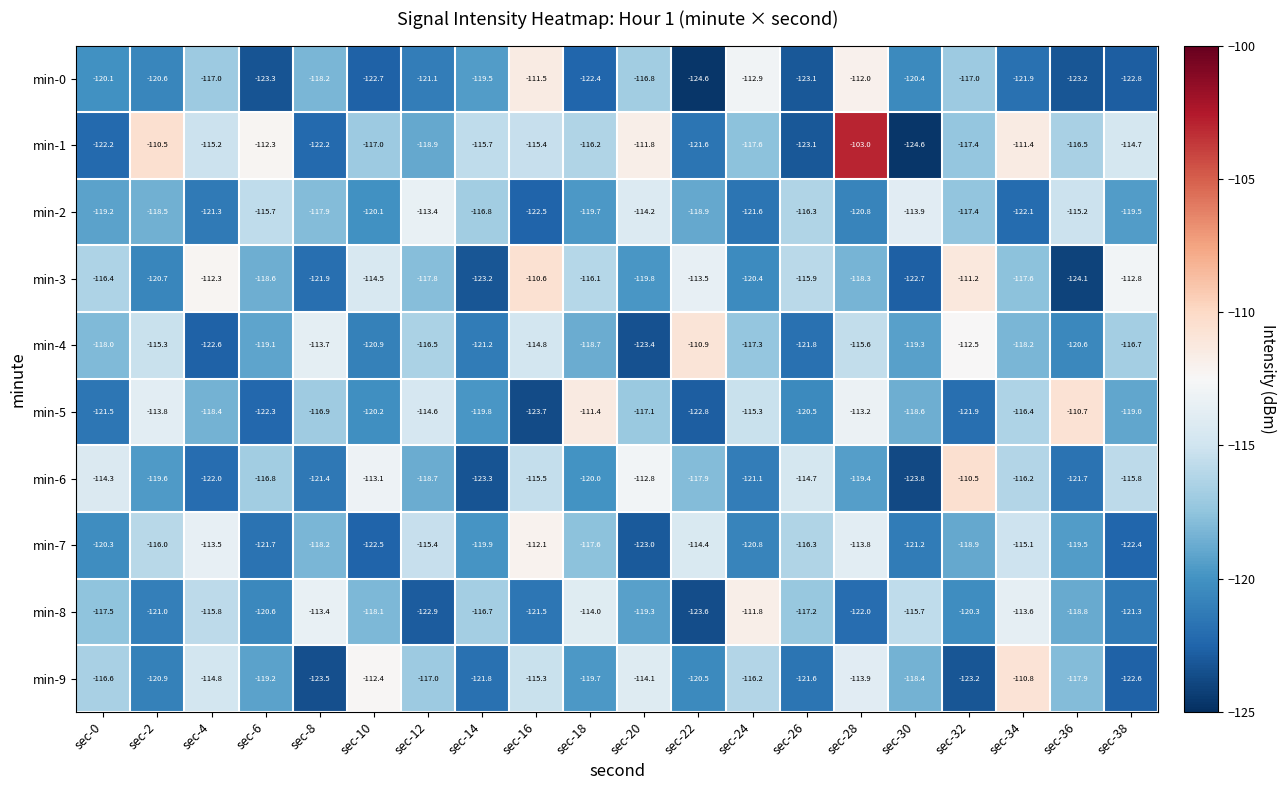

The min-8 series shows -196.0 at sec-20. True or false?

False